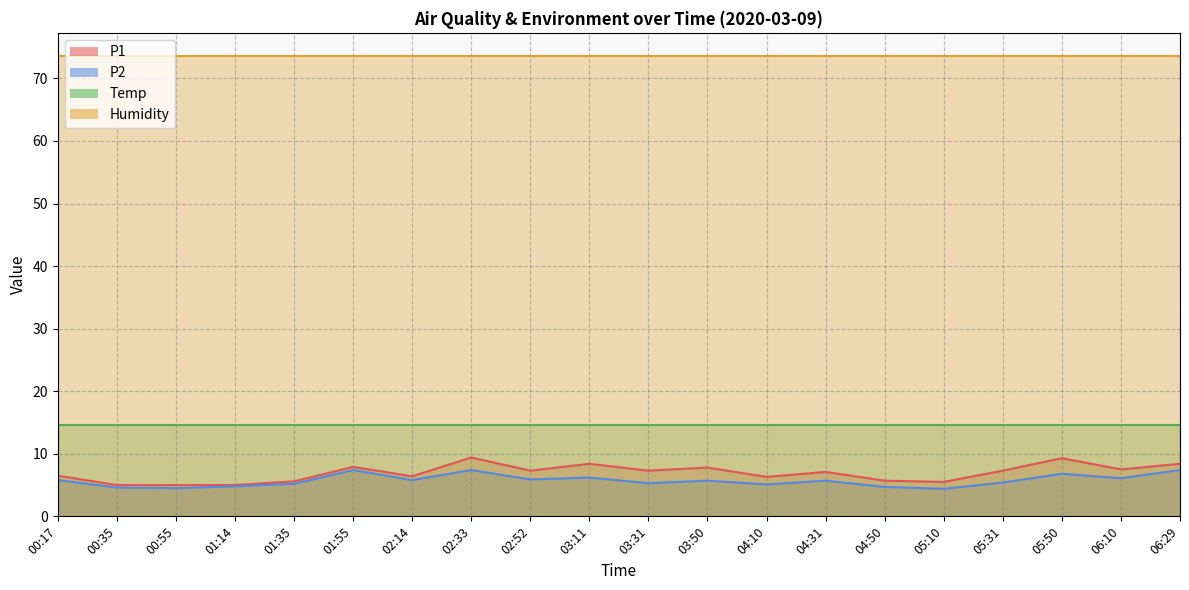

At how many categories does at least one series exceed 5?

17